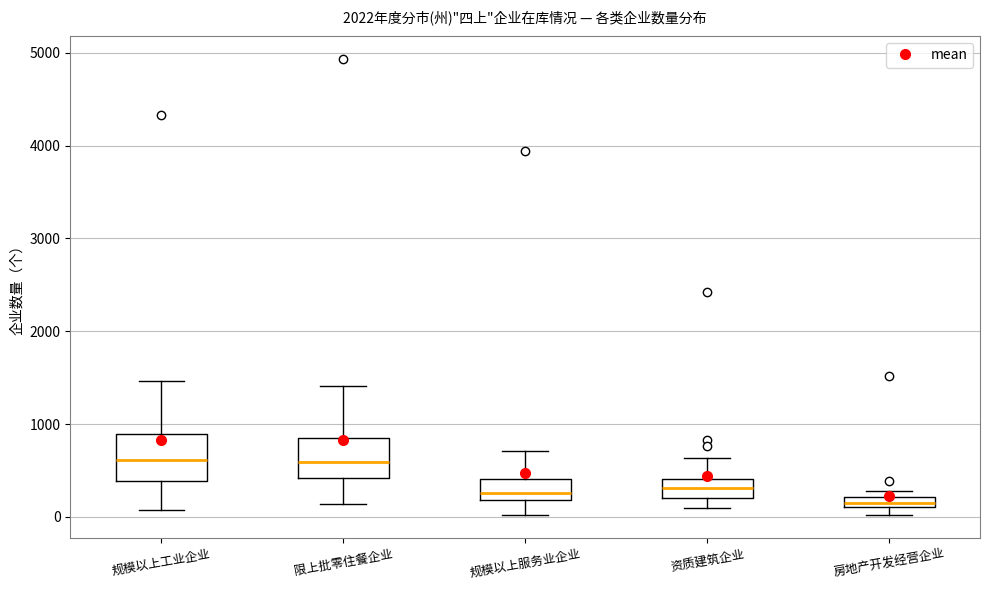

Where is the upper edge of the box for 资质建筑企业 on the y-axis? The values are not printed on the chart, so give them approximately, as read against the axis.

400